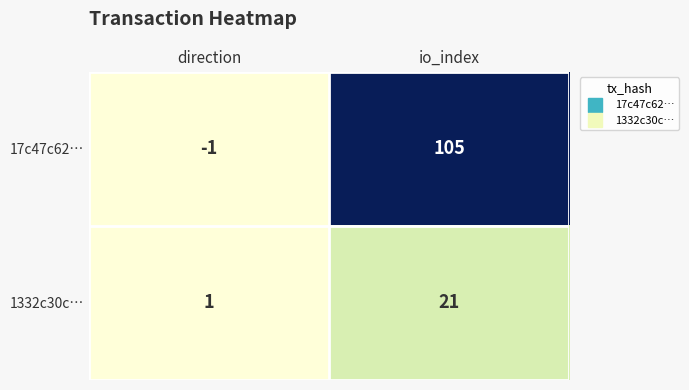

How many distinct data groups are displayed?

2